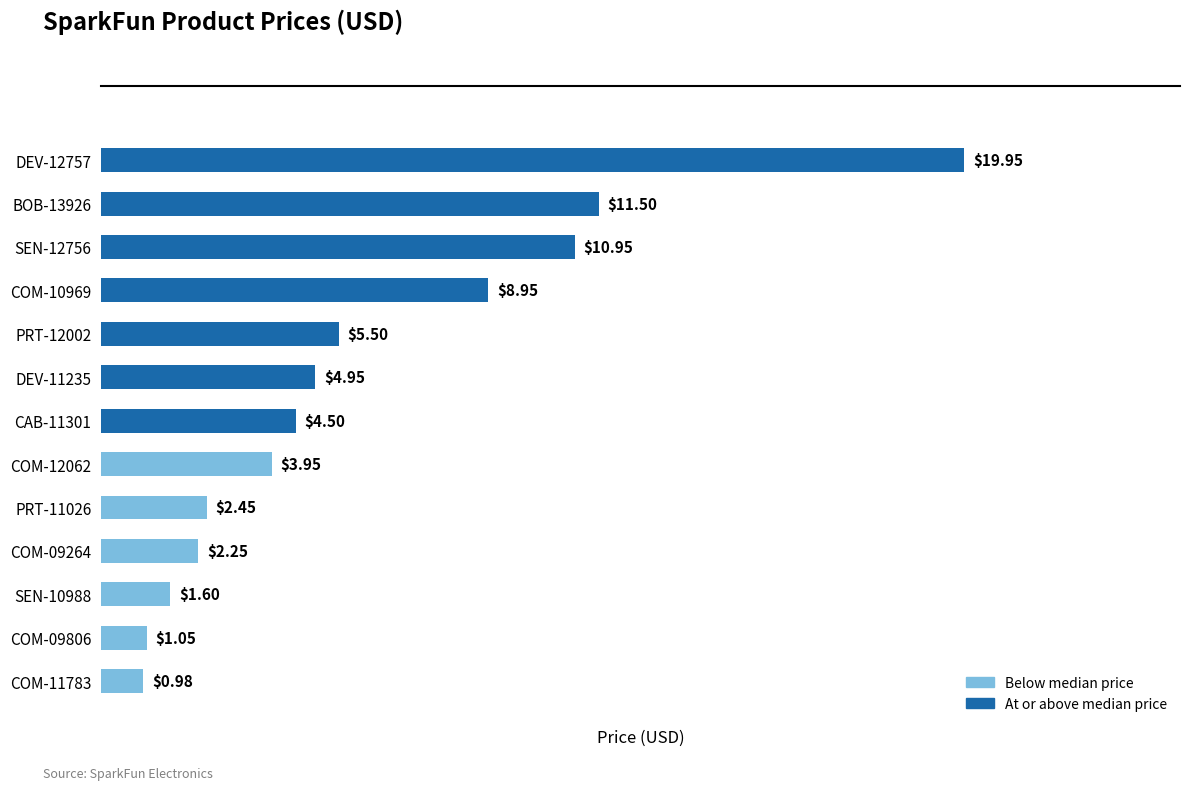

What is the difference between the values at COM-09806 and SEN-12756?

9.9